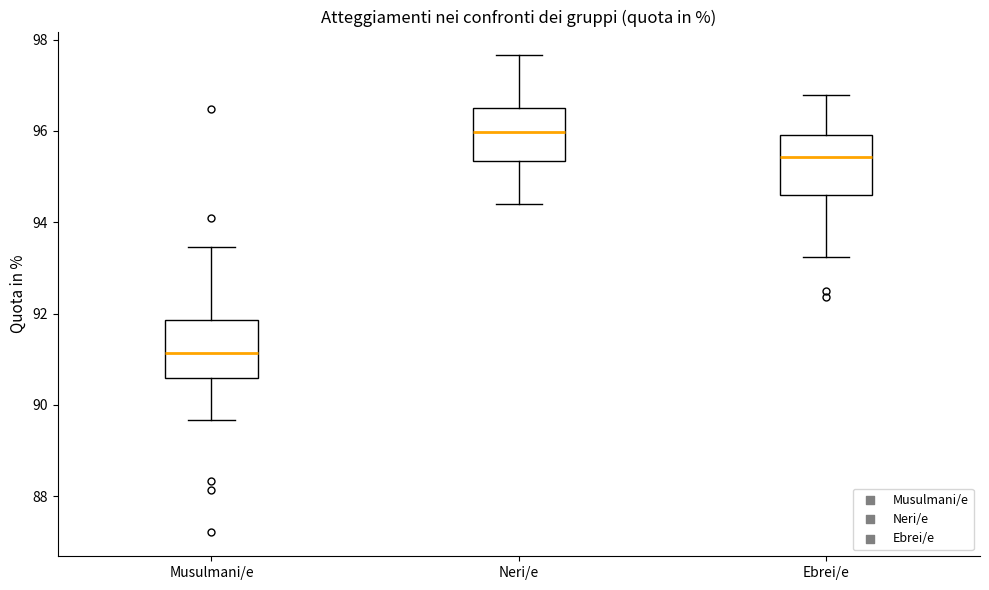

Reading left to right, transcribe this box plot: for each box, give where its median line is, the range the box spans, and where its two whiskers end, as read against the y-axis. The values are not printed on the chart, so give them approximately, as read against the axis.

Musulmani/e: median 91.2, box 90.6 to 91.8, whiskers 89.6 to 93.4
Neri/e: median 96.0, box 95.4 to 96.6, whiskers 94.4 to 97.6
Ebrei/e: median 95.4, box 94.6 to 96.0, whiskers 93.2 to 96.8